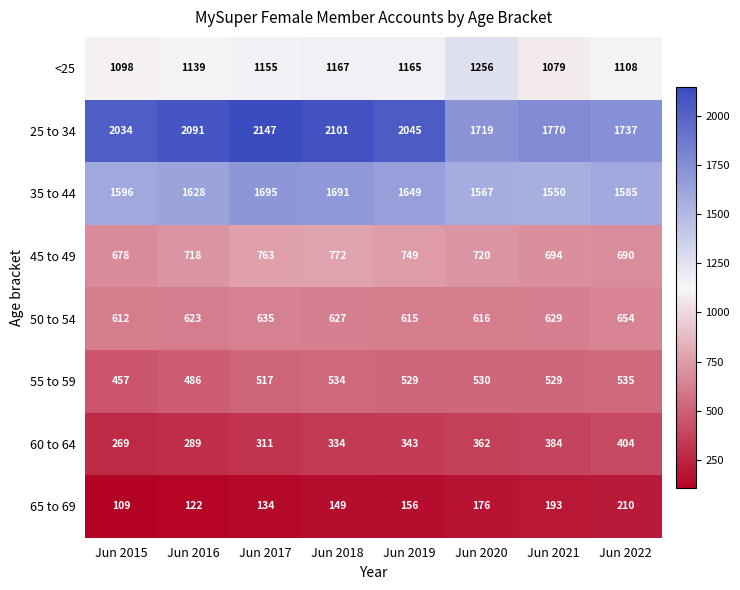

Where does the 50 to 54 series first go above 627?

Jun 2017